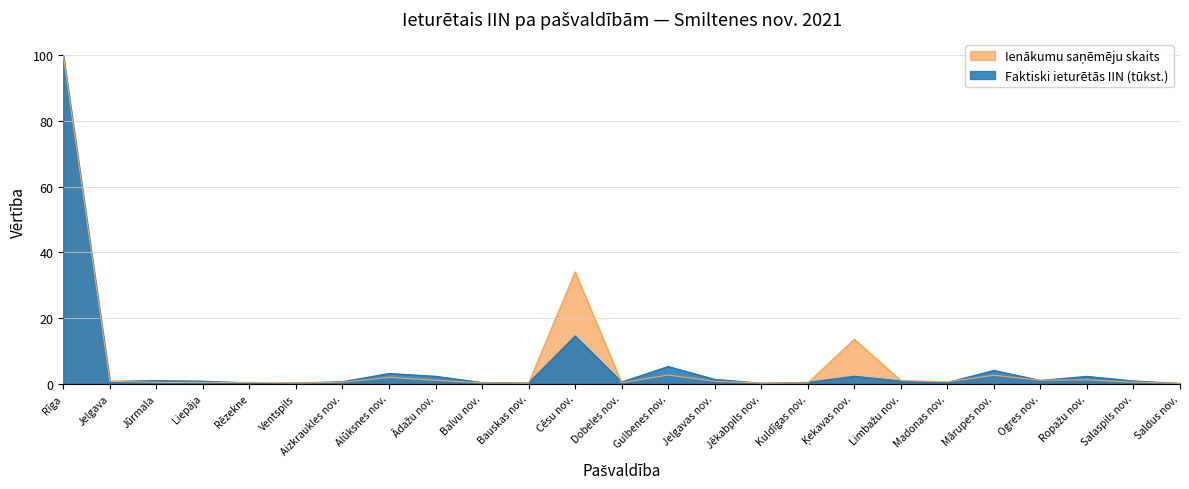

What is the minimum value shown in the chart?

0.1